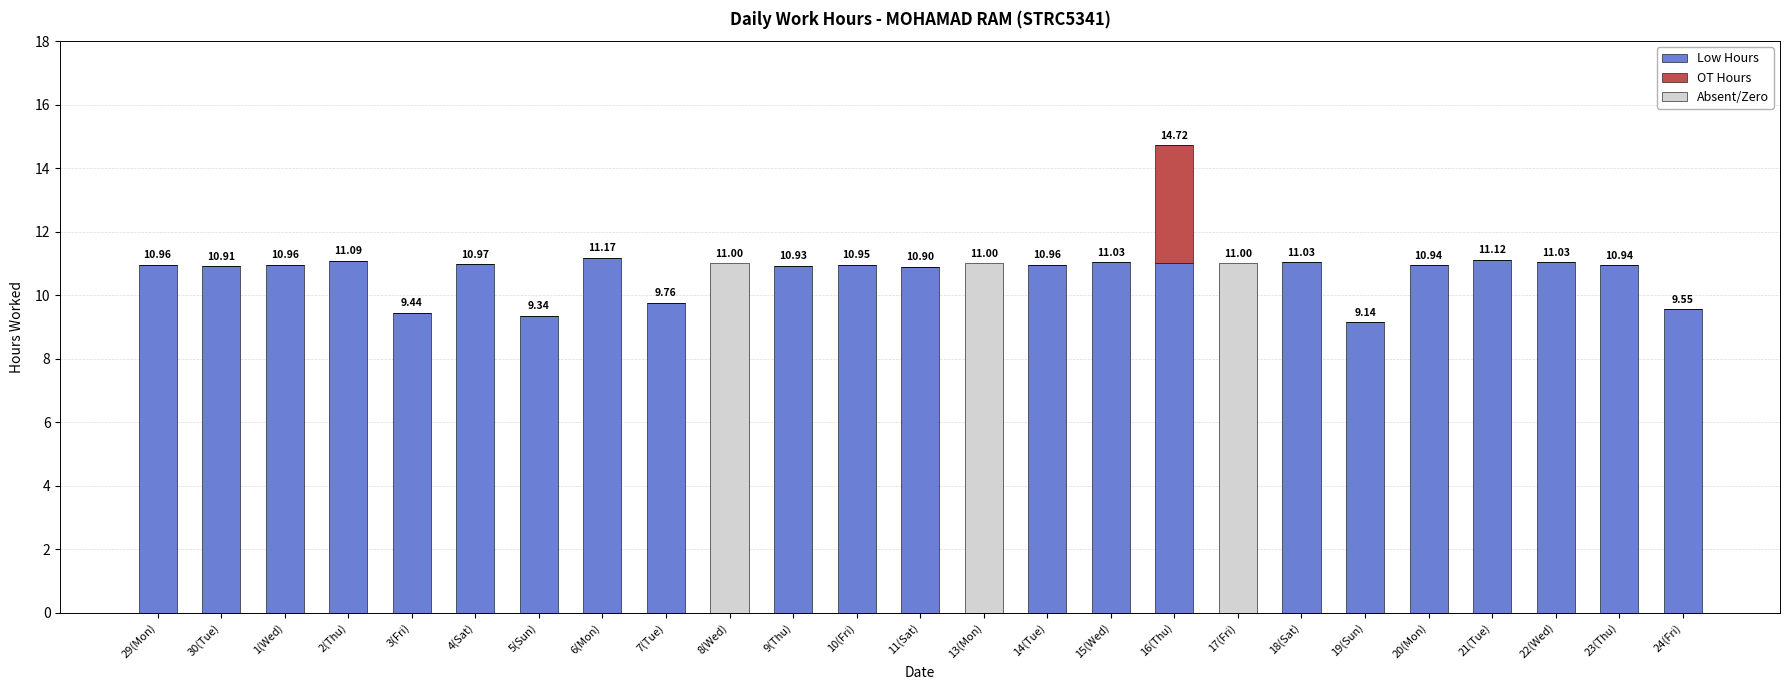

Count the number of data series in this chart.

3